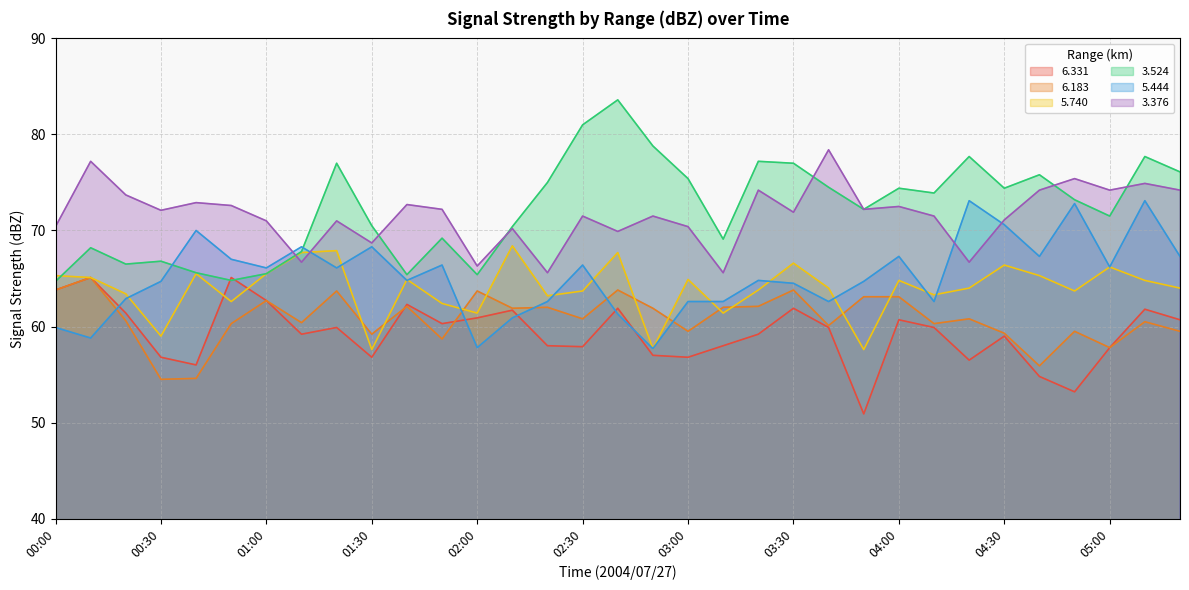

Is it true that 5.740 equals 101.1 at 02:30?

False